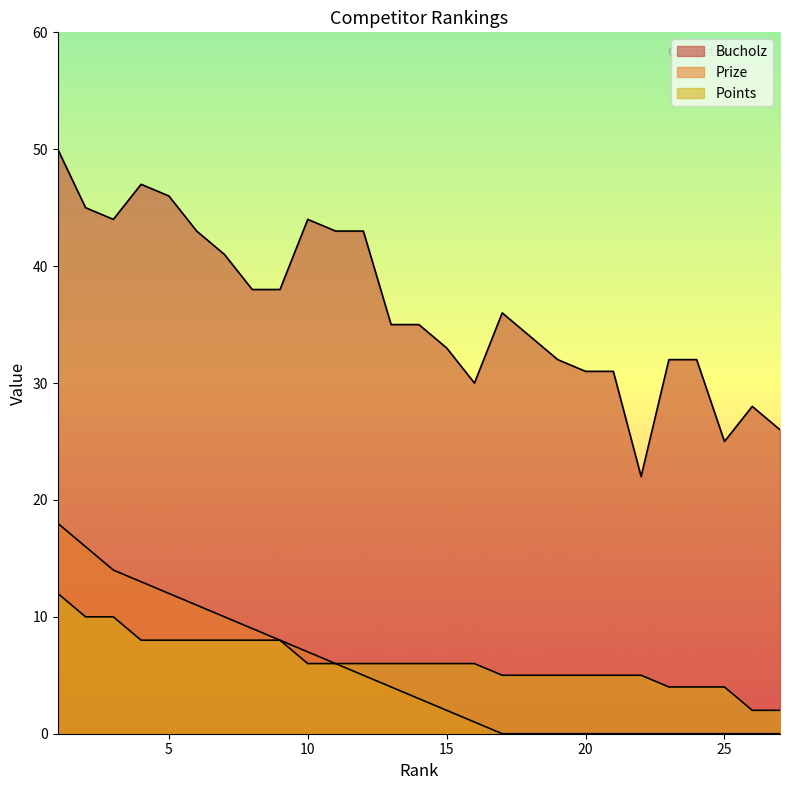

Which series changed the most between 1 and 2?

Bucholz